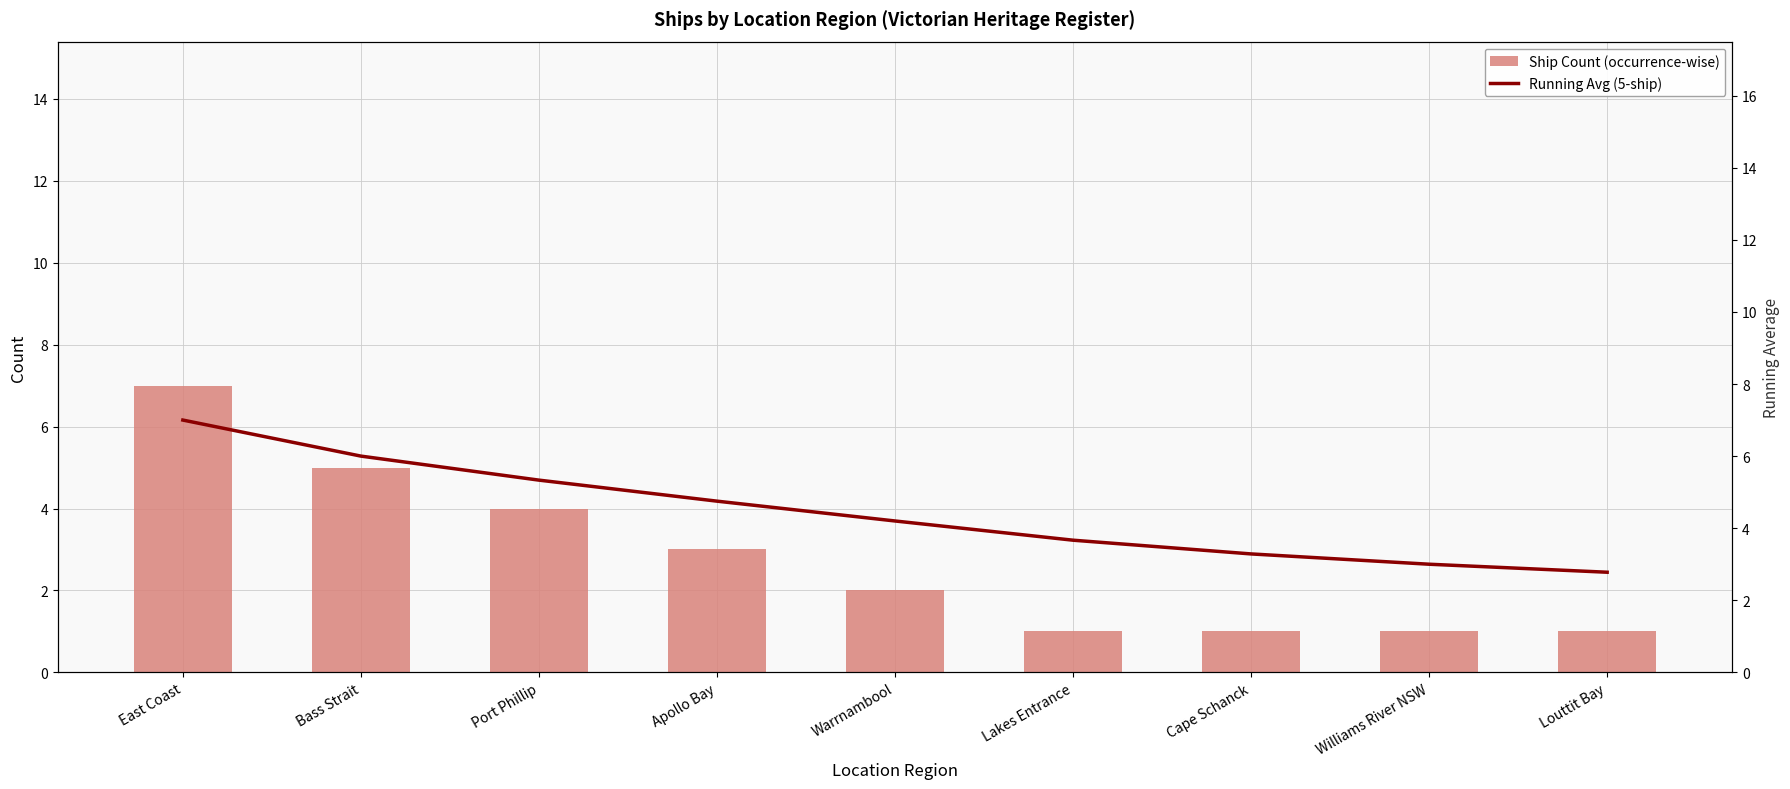

At which label does Ship Count (occurrence-wise) reach its peak?

East Coast